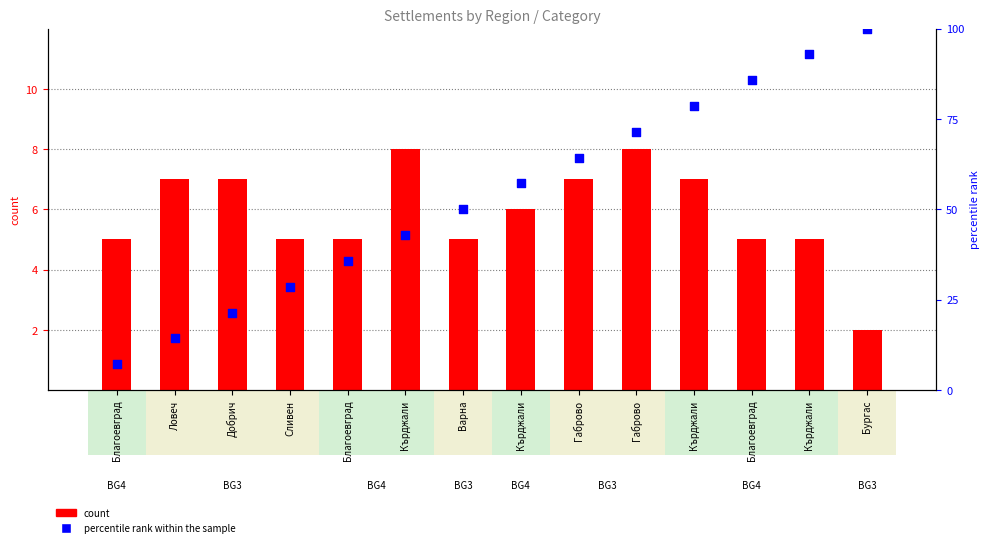

Which series reaches the minimum Y coordinate?

percentile rank within the sample